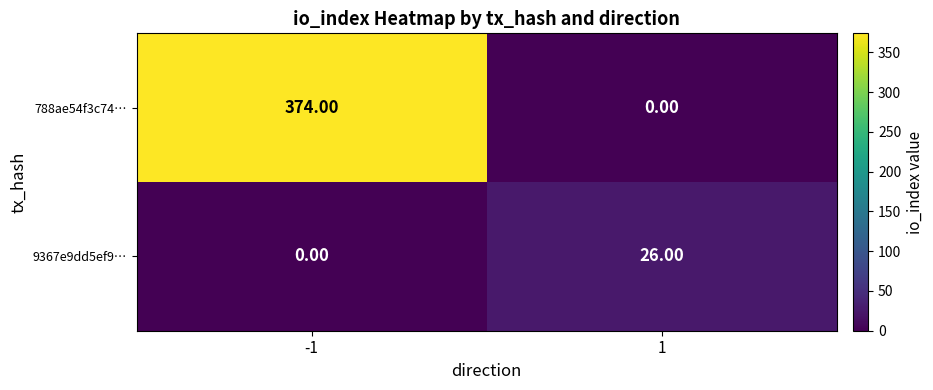

Is the value of 9367e9dd5ef9… at -1 greater than the value of 788ae54f3c74… at -1?

No